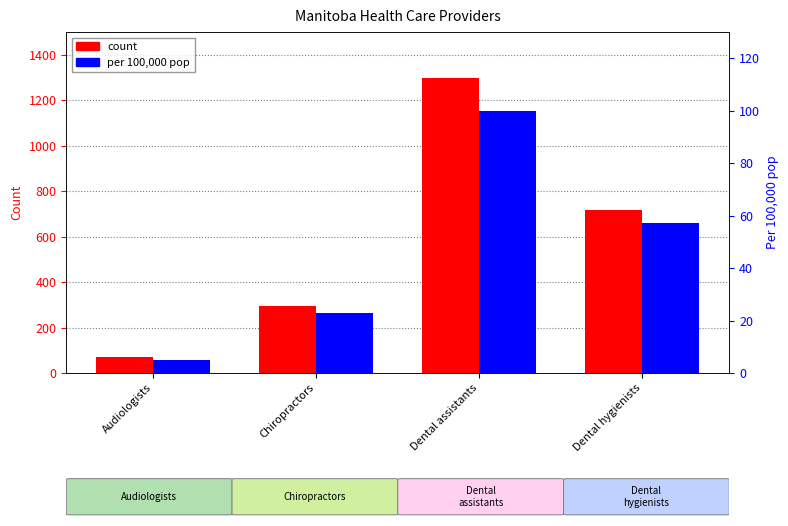

What position from the left is Chiropractors?

2